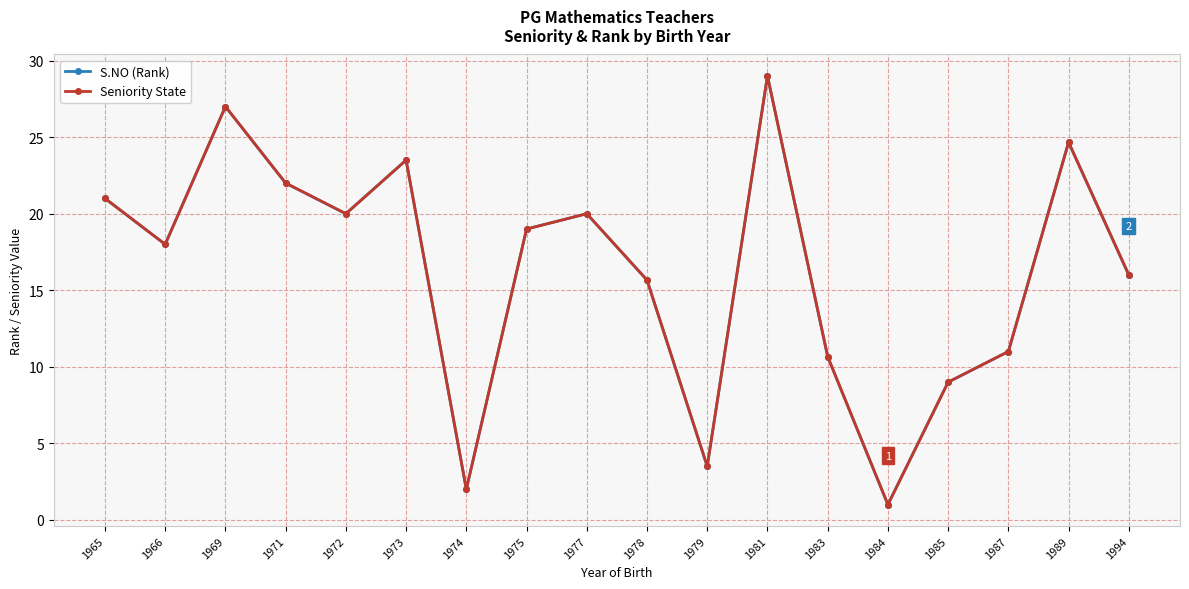

True or false: Seniority State and S.NO (Rank) intersect in this chart.

False